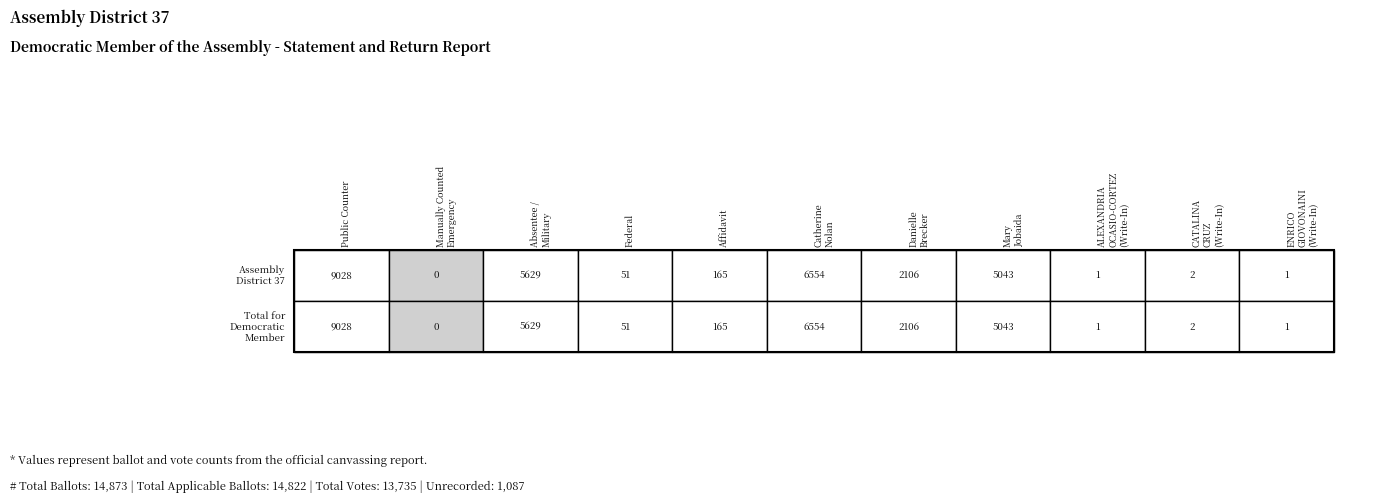

Which series has the largest range (max minus min)?

Assembly District 37